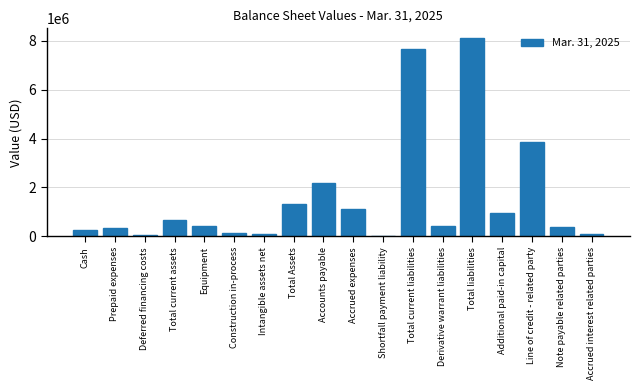

Which has a higher value, Total Assets or Total current assets?

Total Assets